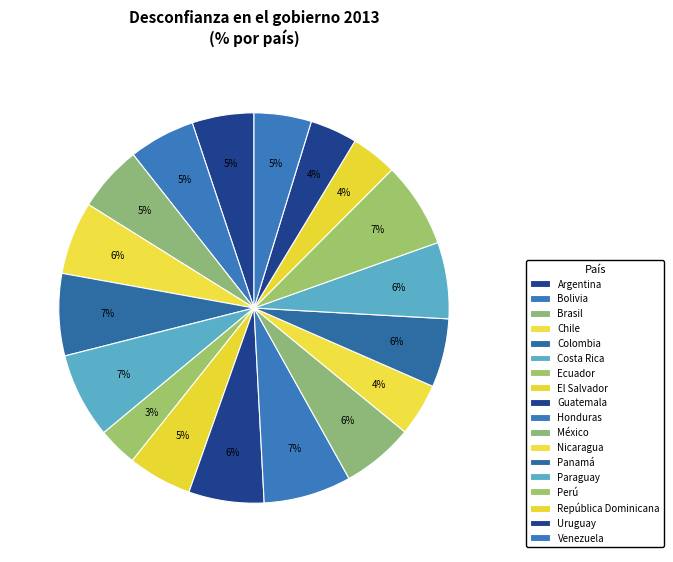

What portion of the pie excludes Bolivia?

94.5%